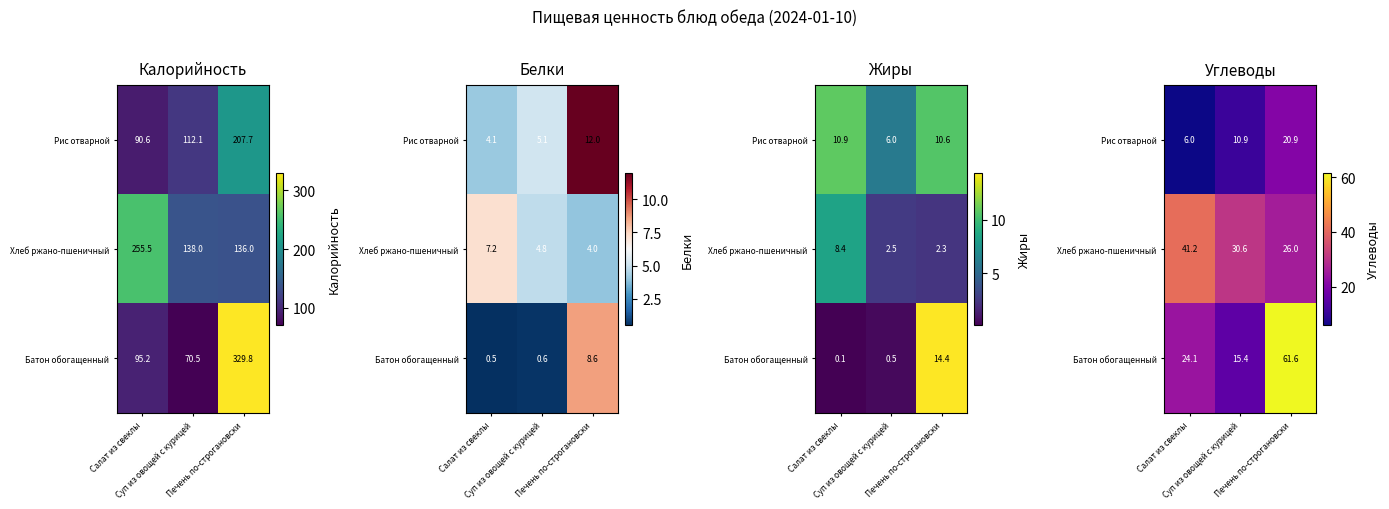

Rank the series by their maximum value, from lowest to highest.

Рис отварной, Хлеб ржано-пшеничный, Батон обогащенный